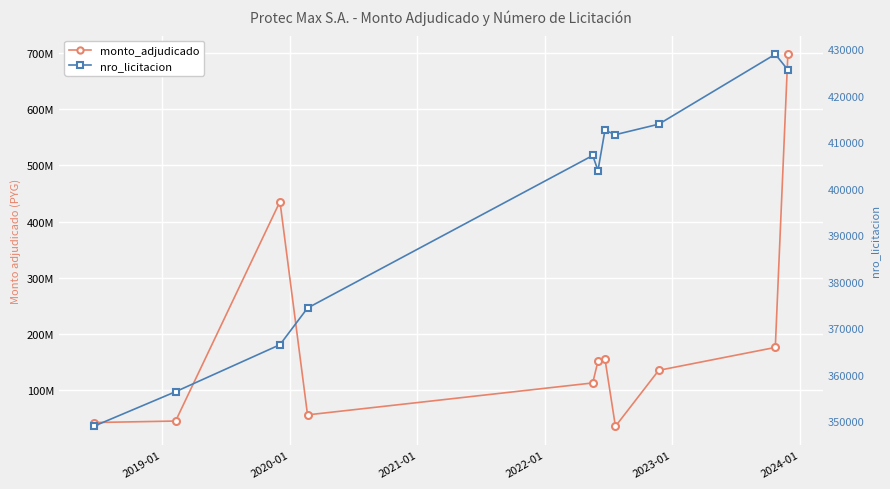

Where is monto_adjudicado nearest to the value 366504840?

2020-01